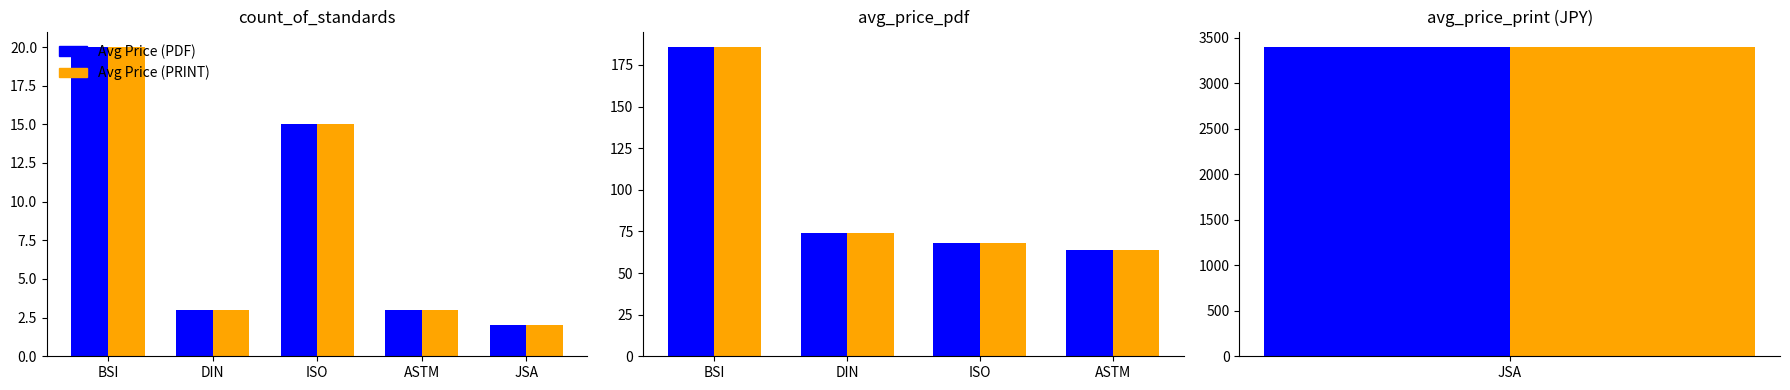

Does the chart contain any negative values?

No